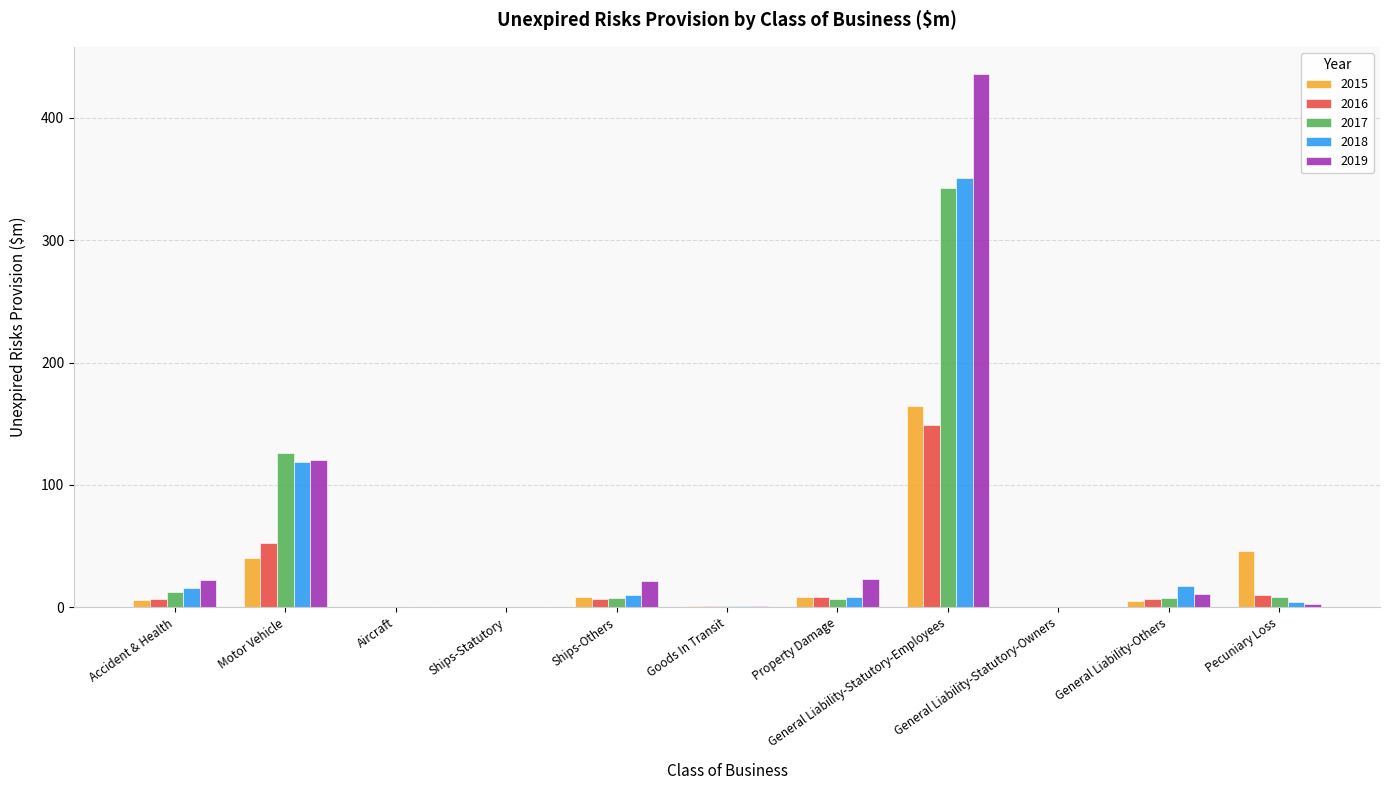

At which label does 2017 reach its peak?

General Liability-Statutory-Employees